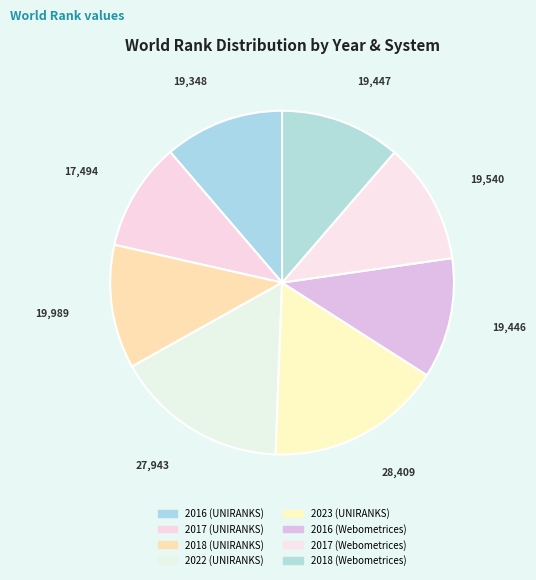

What is the smallest slice in the pie chart?

2017 (UNIRANKS)